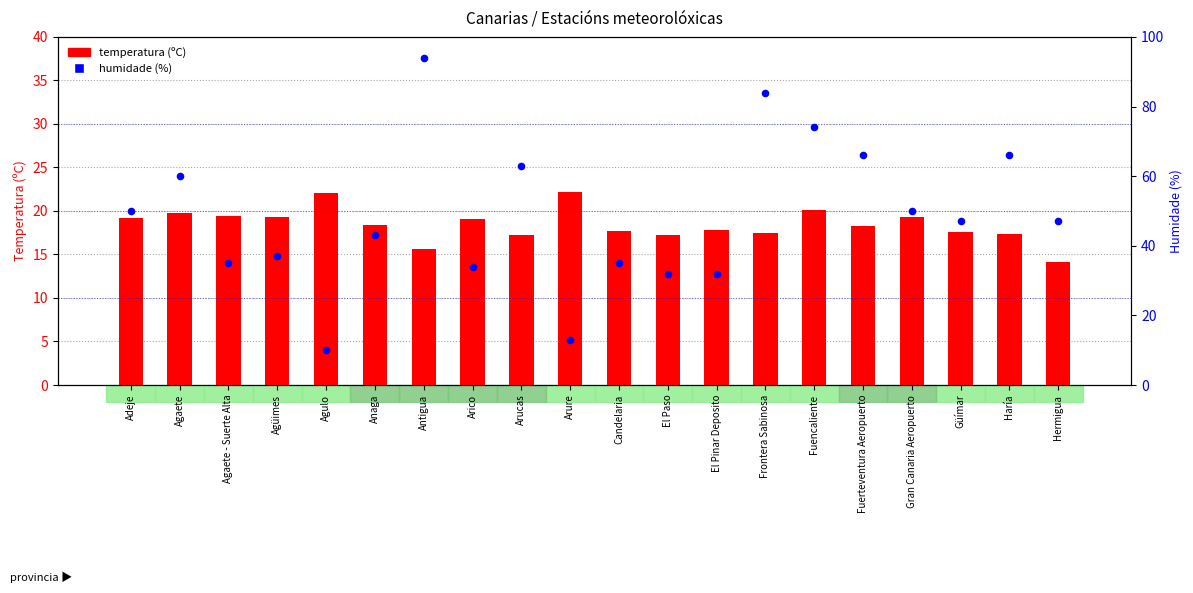

Is the value of Humidade (%) at El Paso greater than the value of temperatura (ºC) at El Paso?

Yes